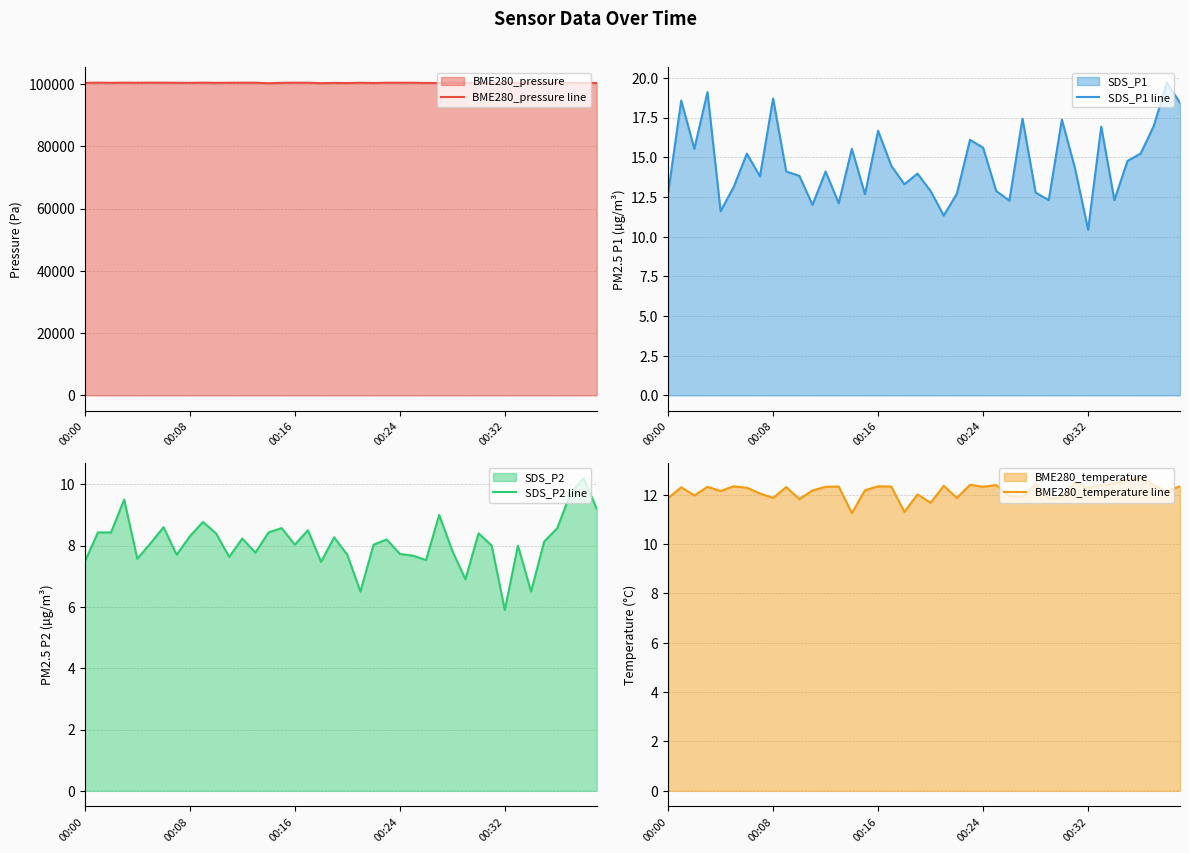

At how many categories does at least one series exceed 89188?

40